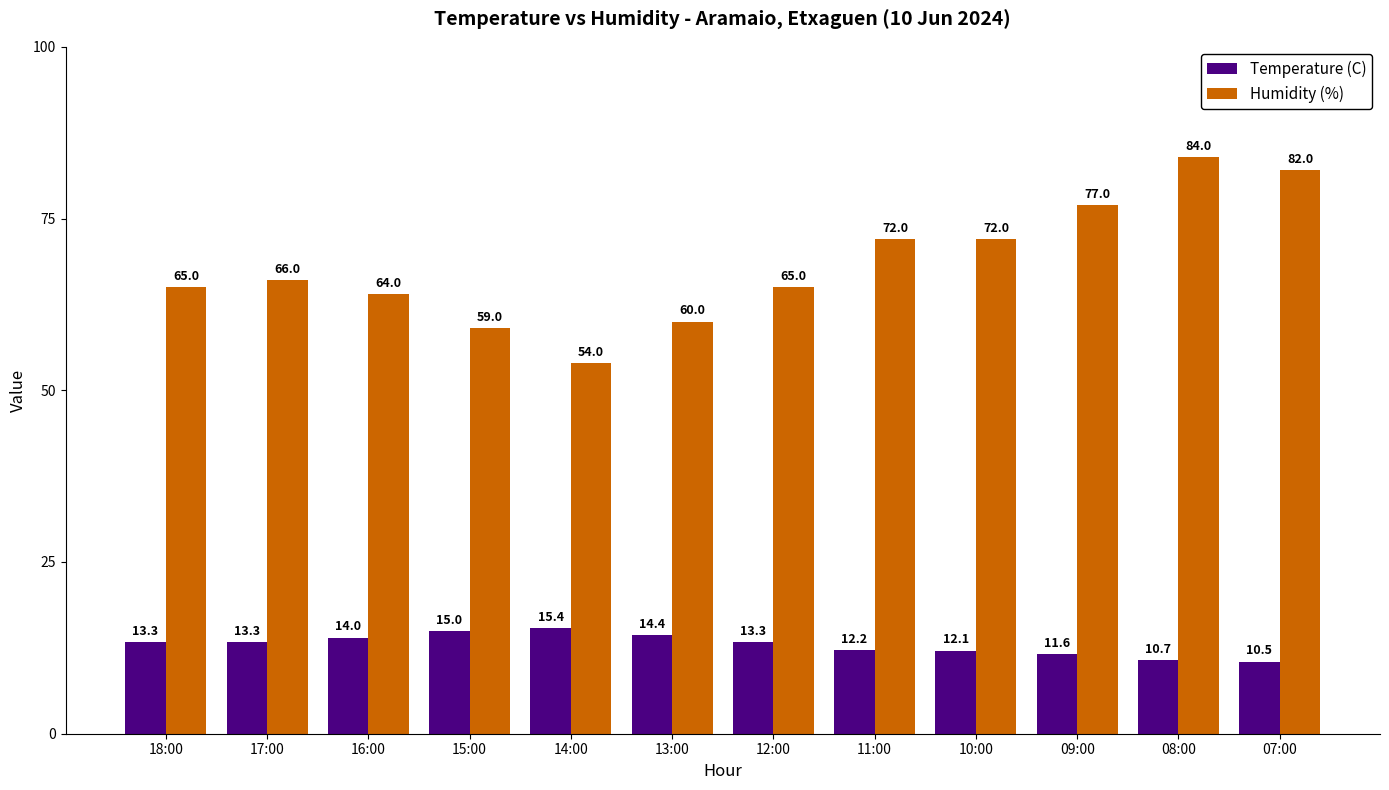

Rank the series by their maximum value, from highest to lowest.

Humidity (%), Temperature (C)